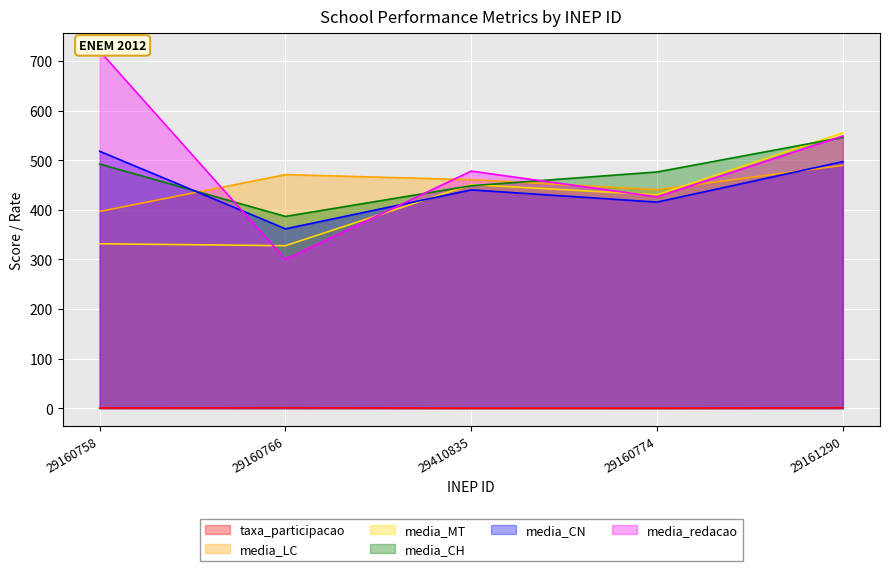

Which series has the widest spread of values?

media_redacao